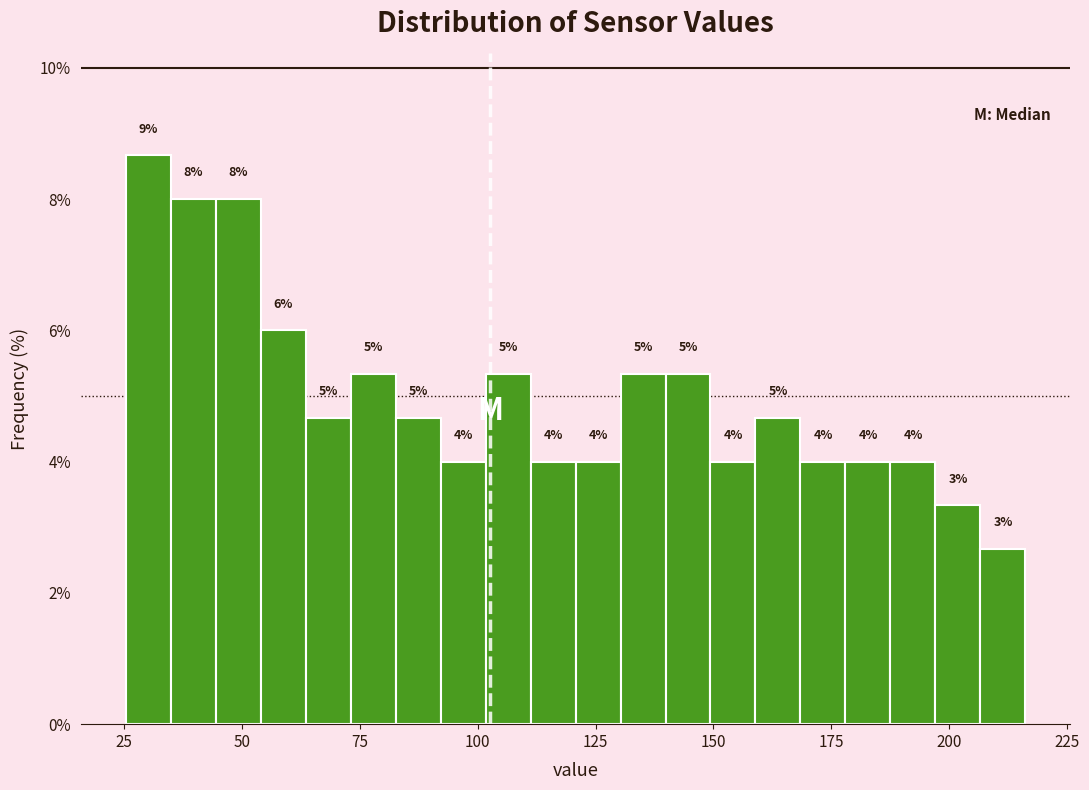

Around what value on the x-axis is the tallest bar? Give the approximate position of its centre, as read against the axis.

30